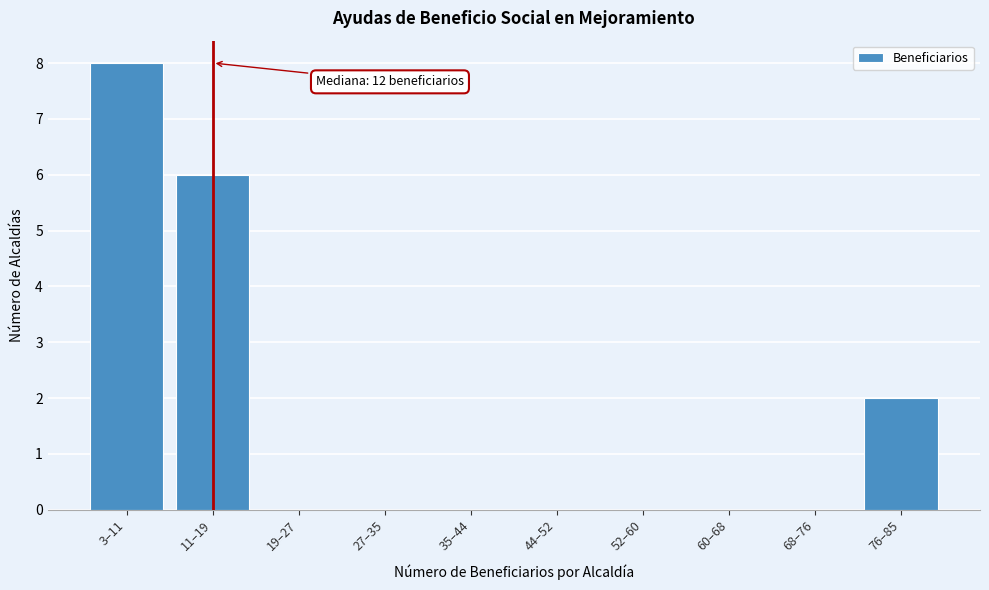

Reading left to right, extract all data points from this chart.

3–11=8	11–19=6	19–27=0	27–35=0	35–44=0	44–52=0	52–60=0	60–68=0	68–76=0	76–85=2